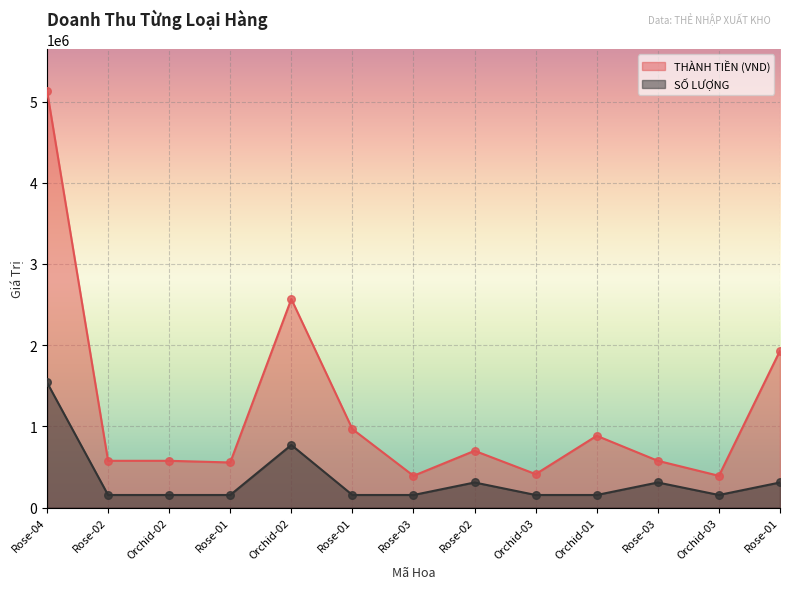

Is the value of THÀNH TIỀN (VND) at Rose-02 greater than the value of SỐ LƯỢNG at Orchid-02?

Yes